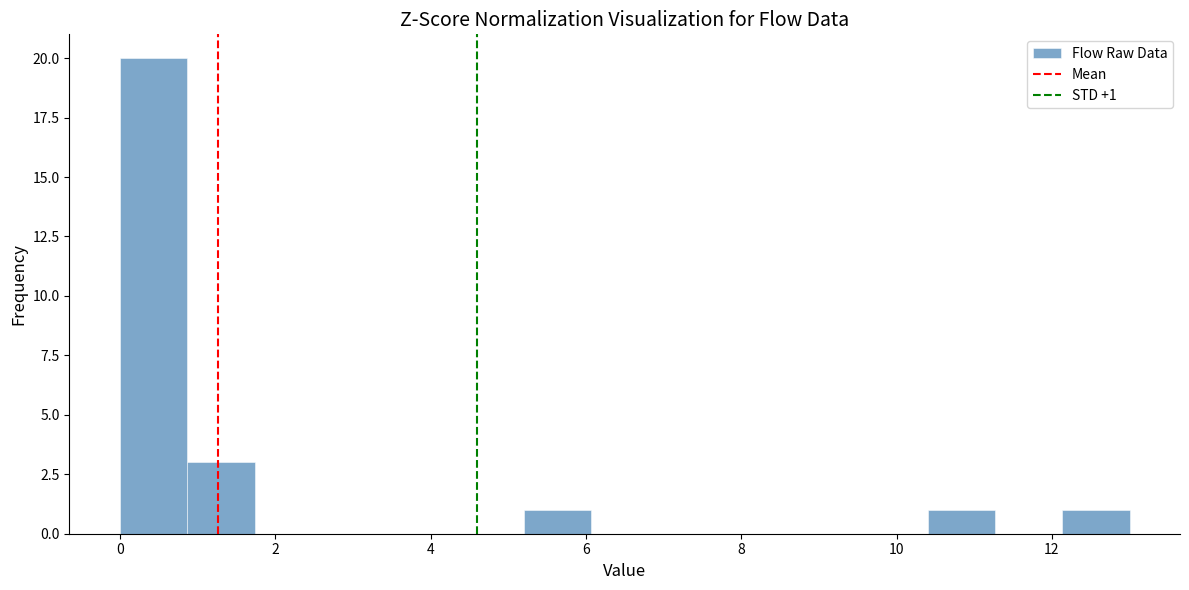

Over which range of the x-axis is the bar tallest?

0.0 to 0.8